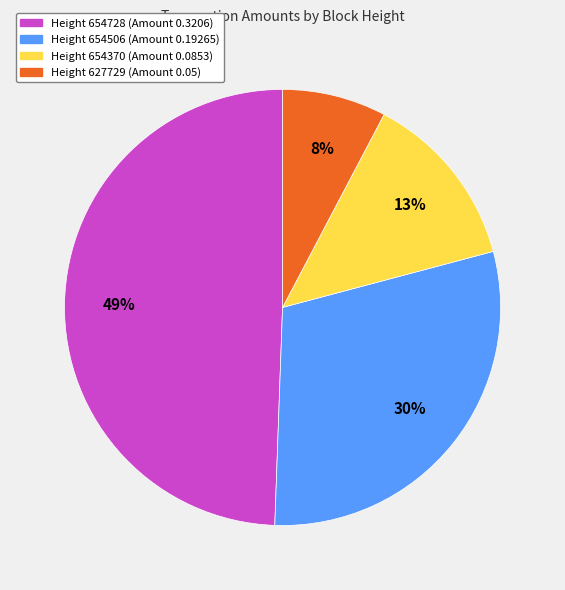

To the nearest percent, what is the average slice percentage?

25%